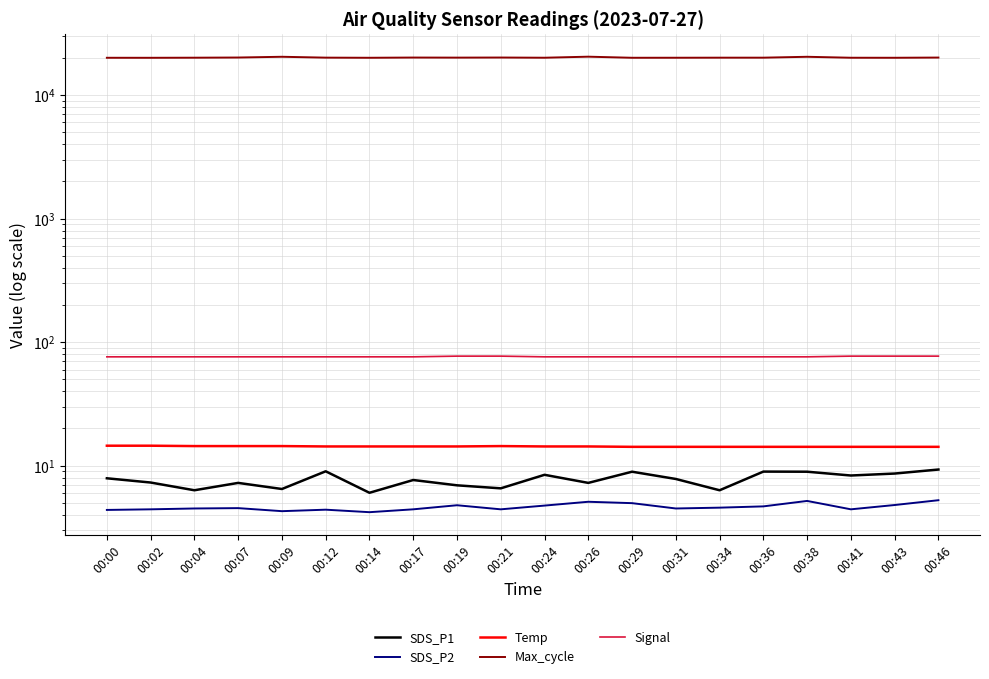

What are all the series names shown in the legend?

SDS_P1, SDS_P2, Temp, Max_cycle, Signal